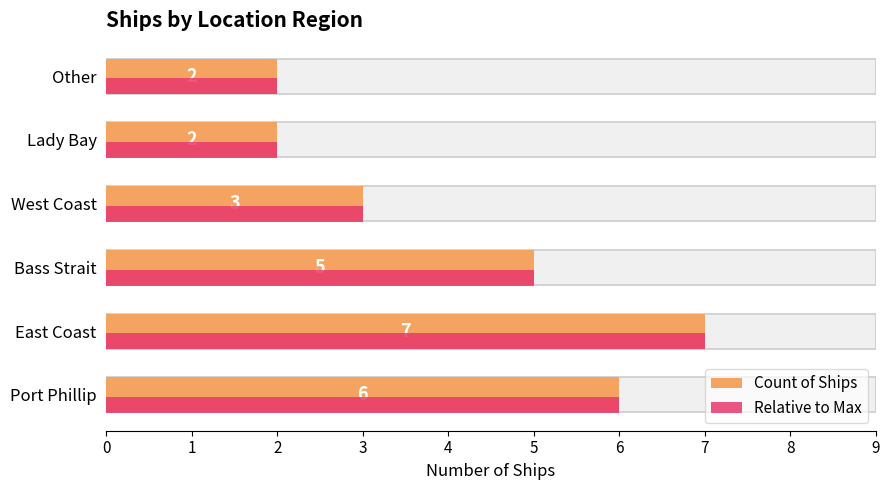

What is the sum of the Count of Ships values at Lady Bay and Other?

4